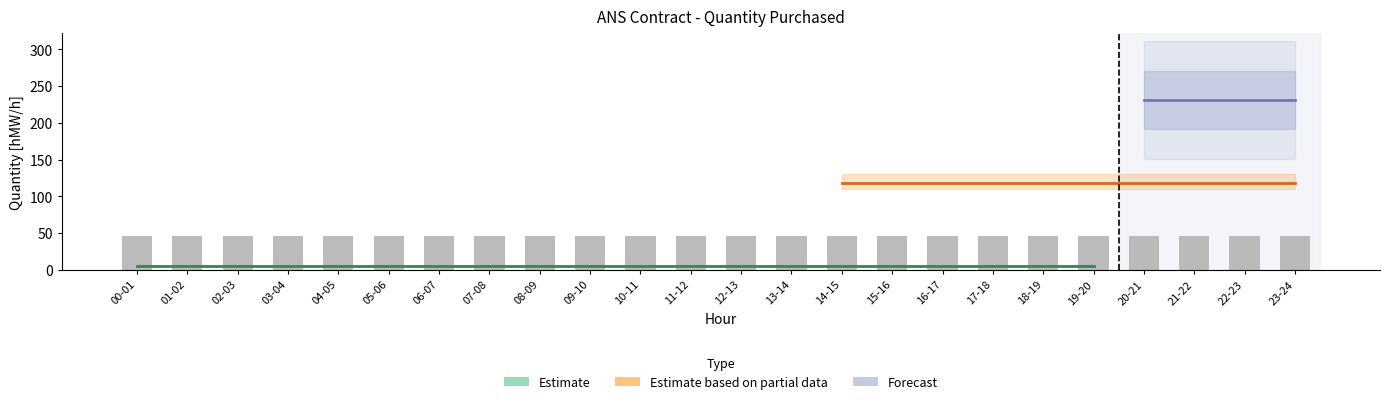

What is the label of the 22nd bar from the right?

02-03